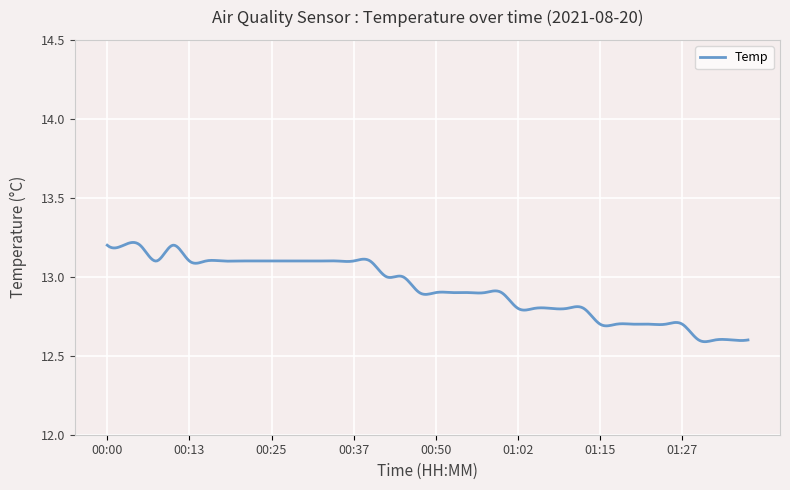

What is the difference between the maximum and minimum values?

0.6